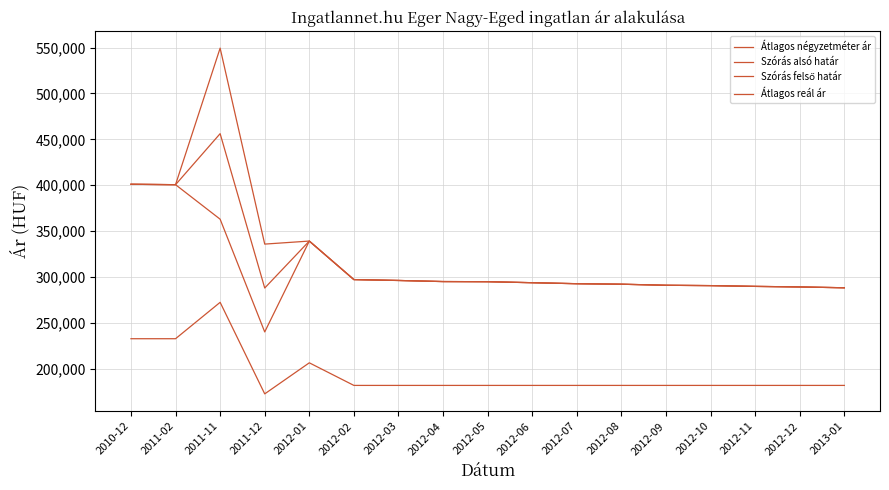

Rank the categories by Szórás felső határ value from lowest to highest.

2013-01, 2012-12, 2012-11, 2012-10, 2012-09, 2012-08, 2012-07, 2012-06, 2012-05, 2012-04, 2012-03, 2012-02, 2011-12, 2012-01, 2011-02, 2010-12, 2011-11